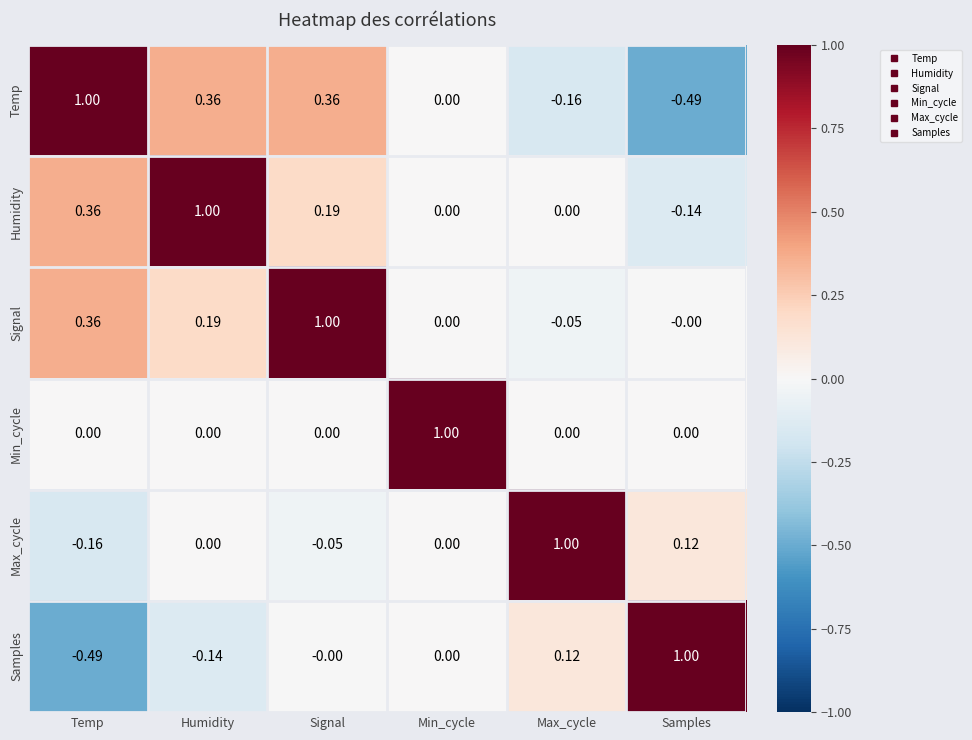

Which series has the largest total across all categories?

Signal